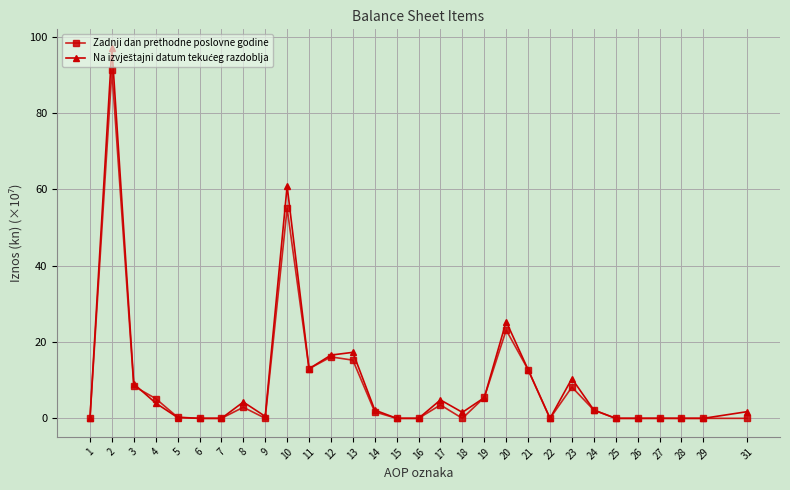

True or false: Zadnji dan prethodne poslovne godine has more than 2 interior local peaks.

True